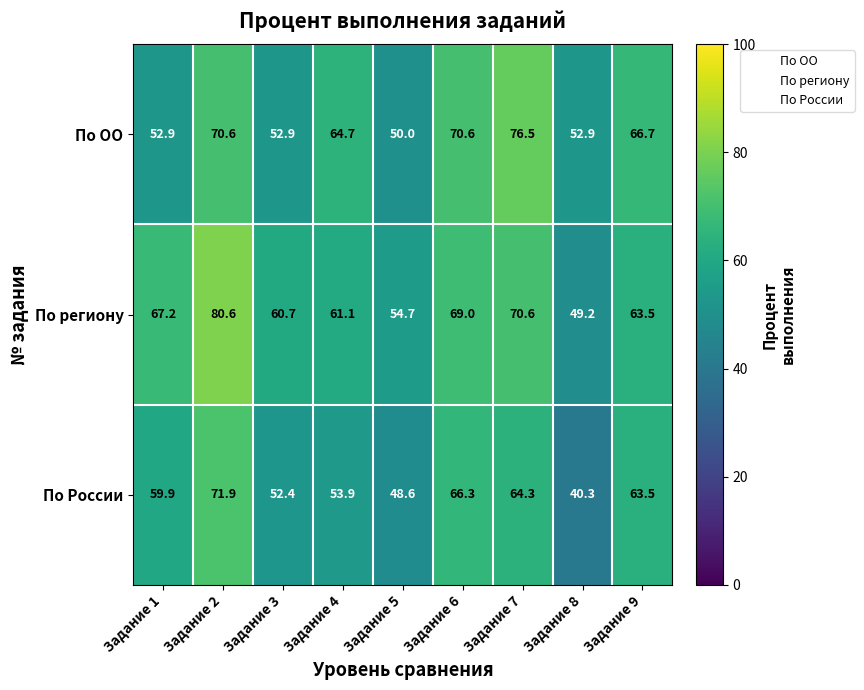

At which label does По региону first exceed 63?

Задание 1